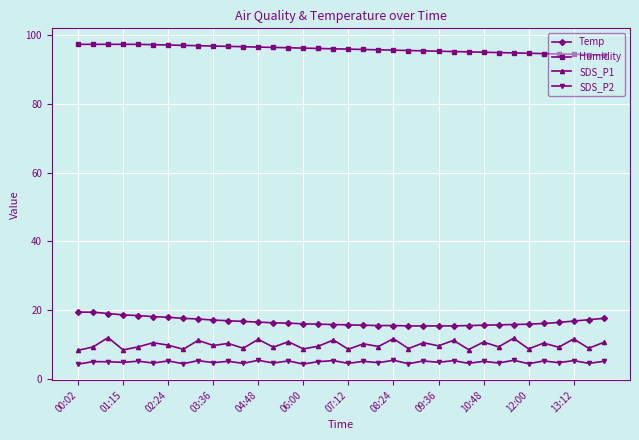

What is the average value of the Humidity series?

95.9